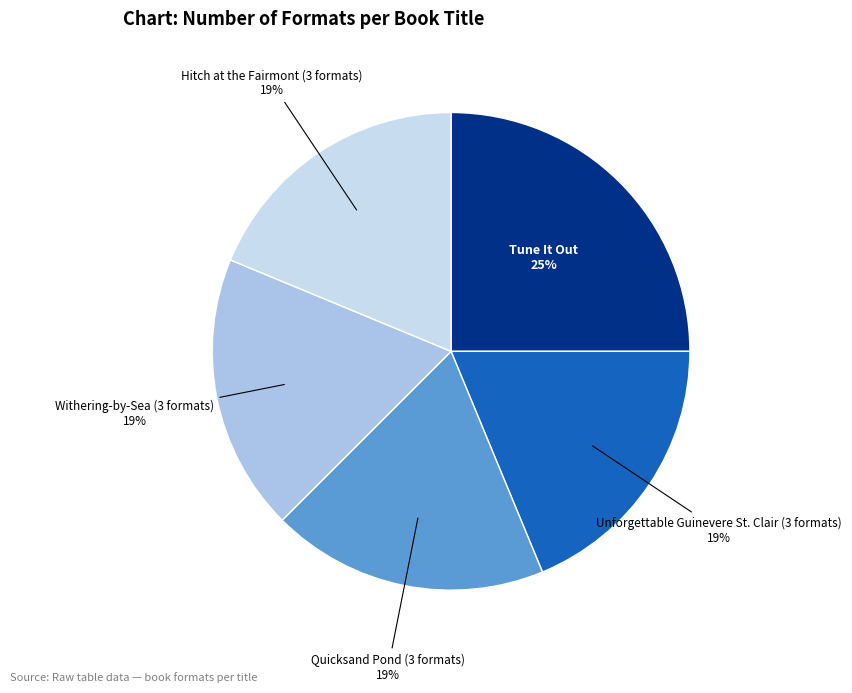

To the nearest percent, what is the average slice percentage?

20%